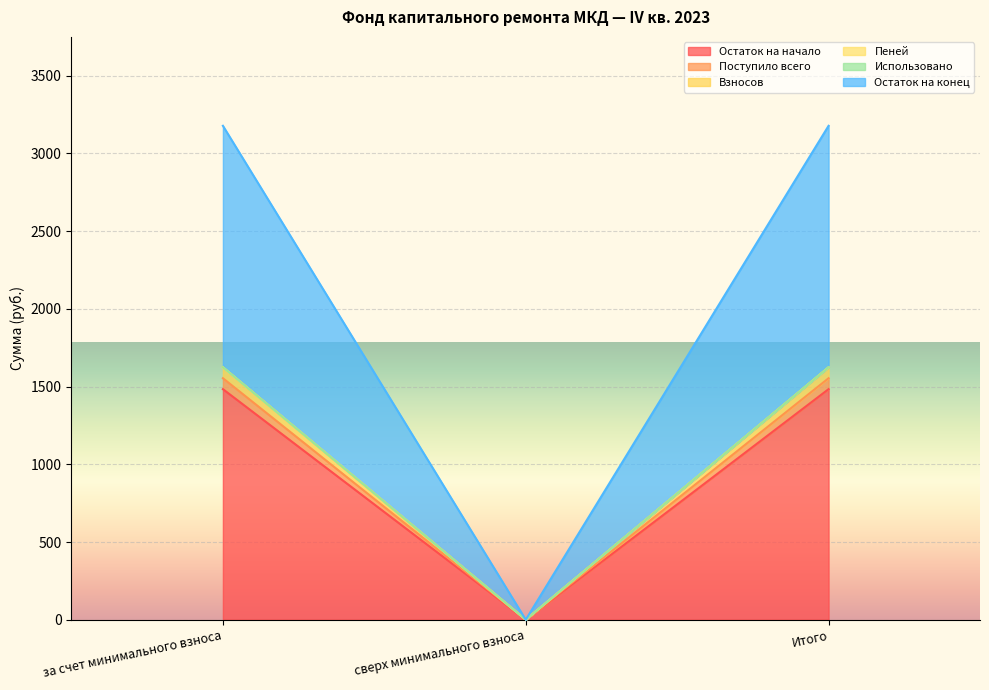

What is the highest value of the Поступило всего series?

1554.0